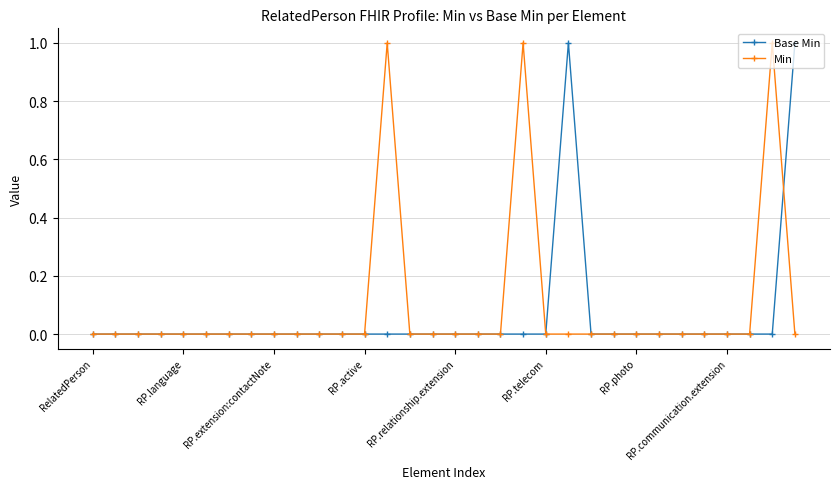

True or false: Min has more than 1 points higher than both neighbors.

True